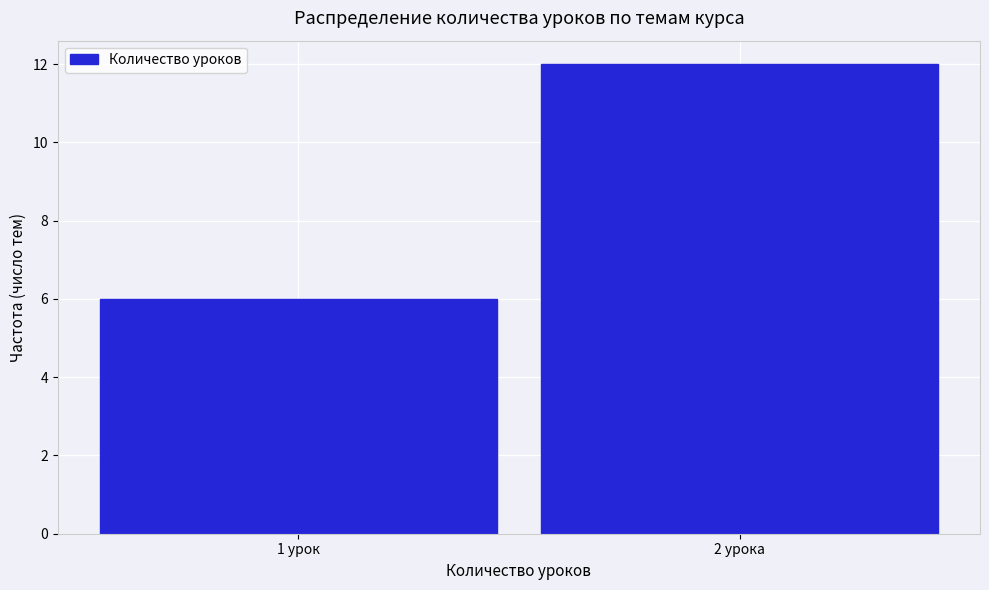

Reading left to right, transcribe all the data shown in this chart.

1 урок=6	2 урока=12